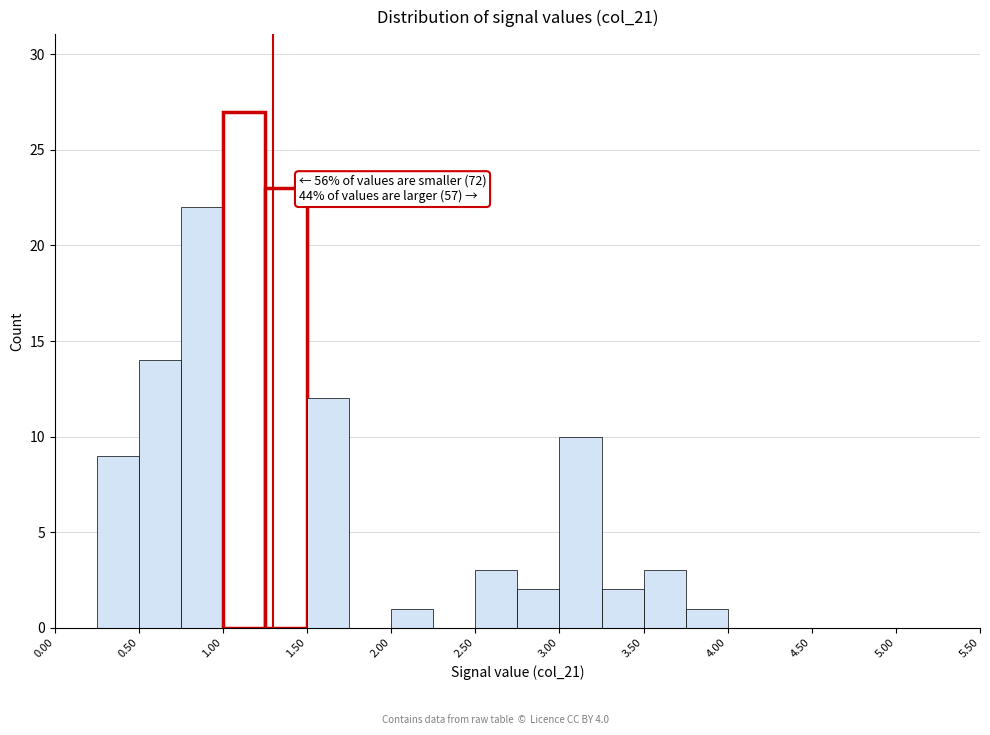

Over which range of the x-axis is the bar tallest?

1.00 to 1.25